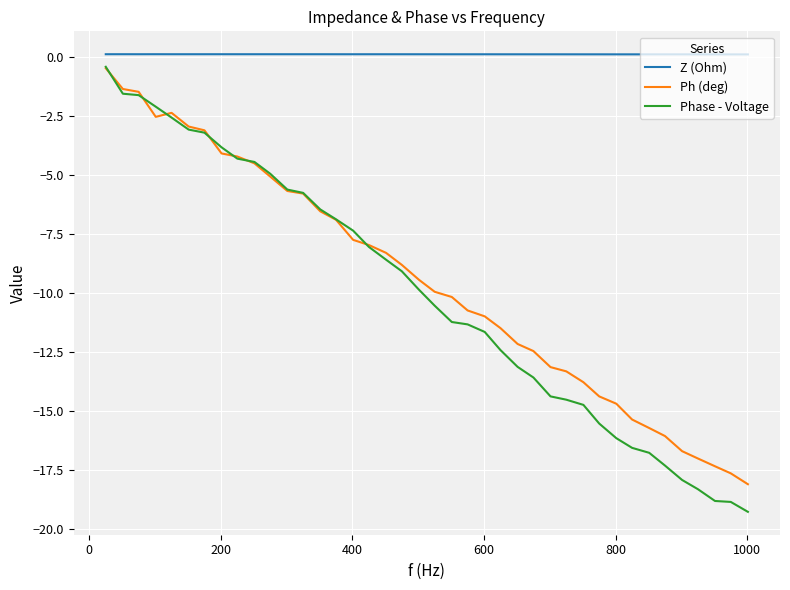

Which series has the largest total across all categories?

Z (Ohm)